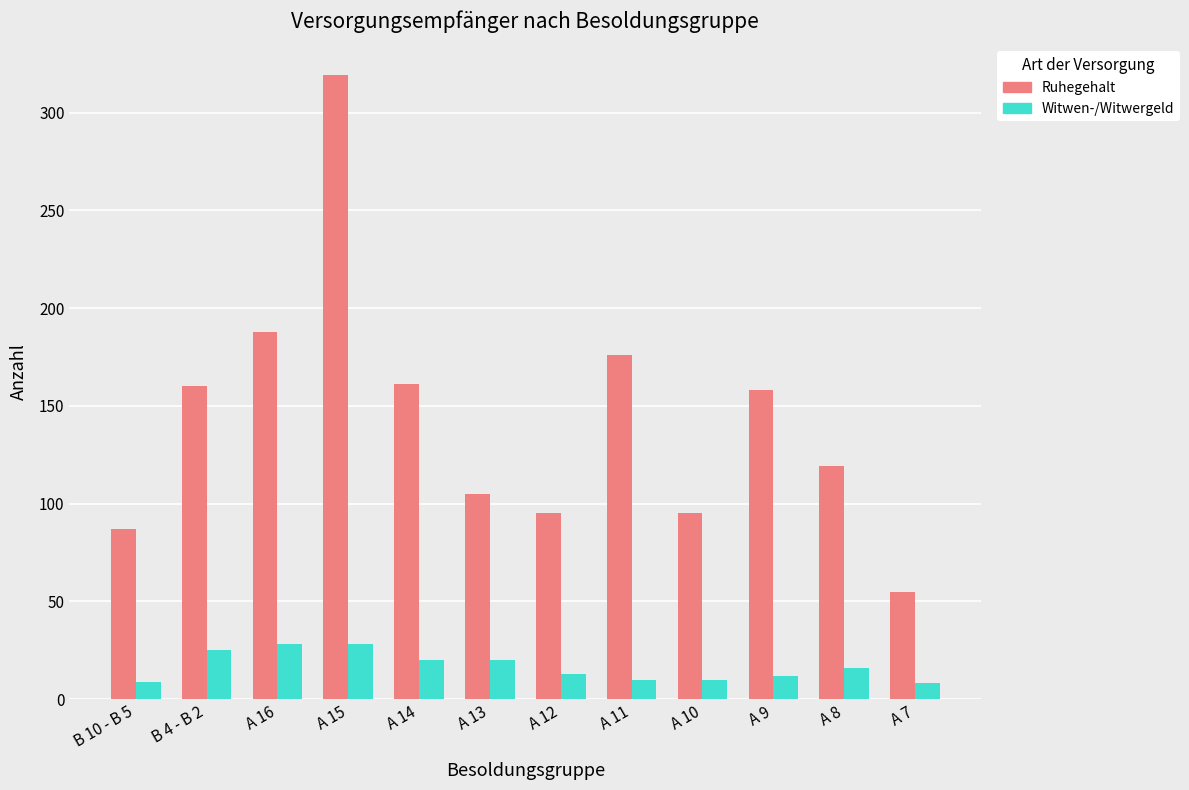

Is it true that Ruhegehalt equals 245 at B 4 - B 2?

False